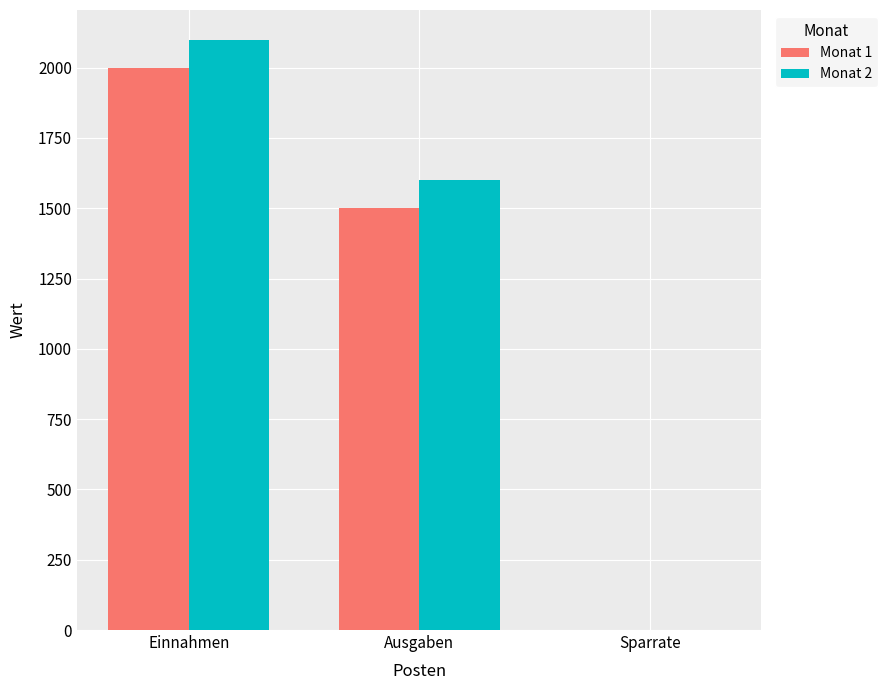

The value of Monat 1 at Einnahmen is 2000. True or false?

True